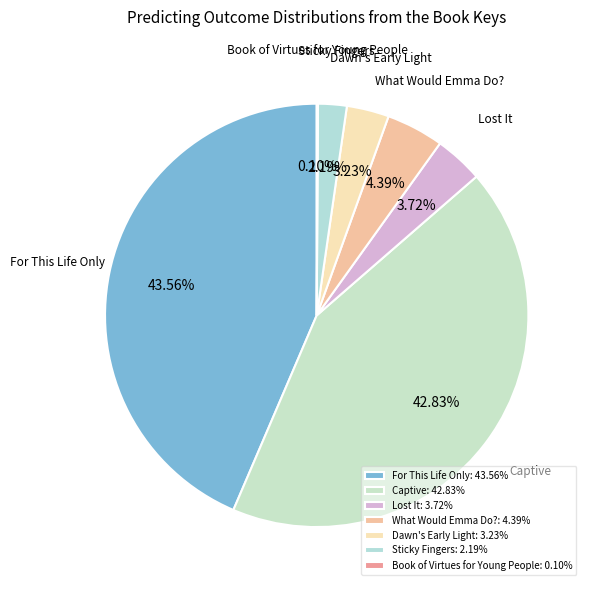

What is the largest slice in the pie chart?

For This Life Only